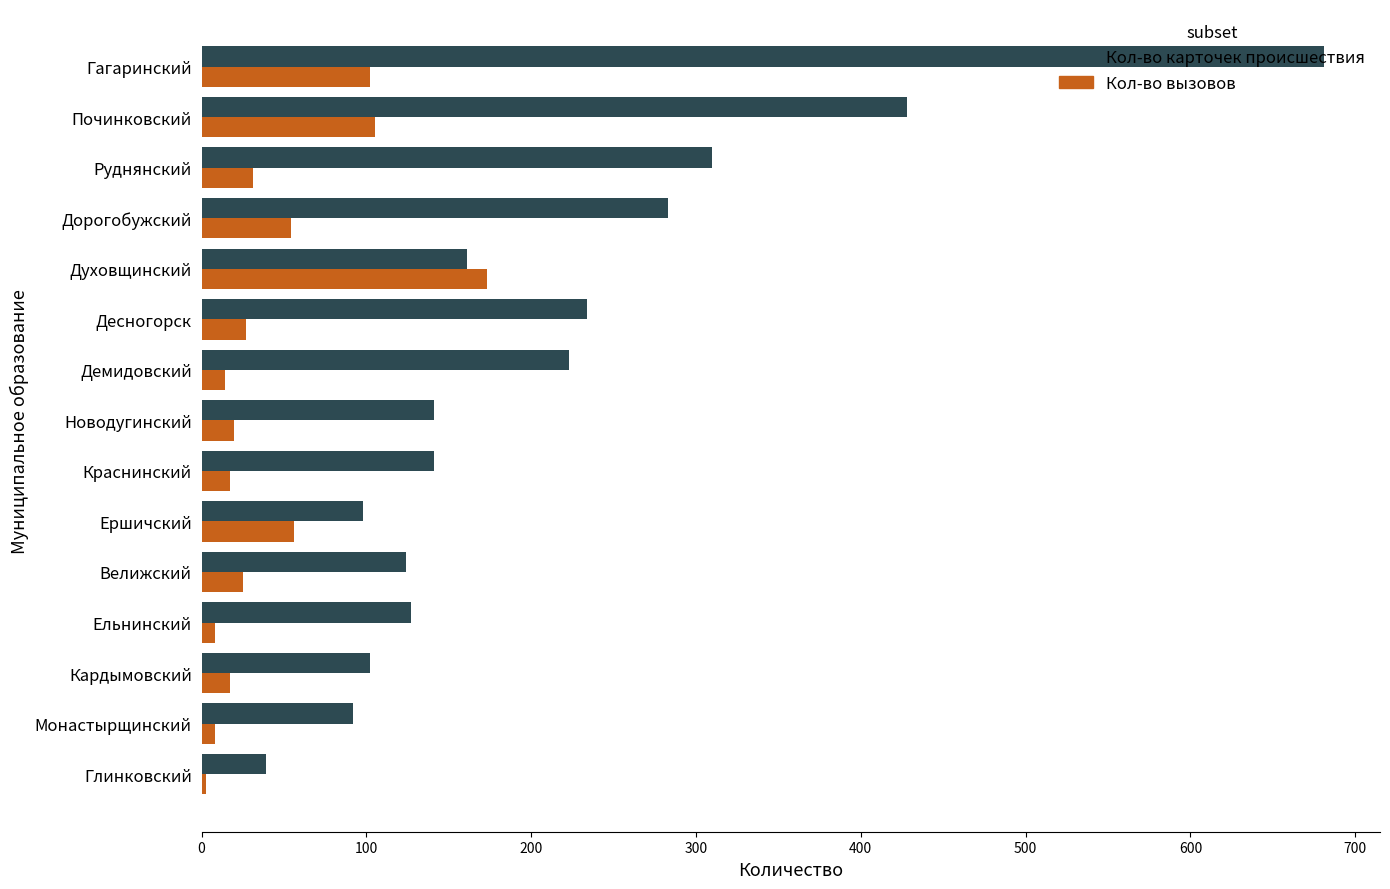

Is it true that Кол-во карточек происшествия equals 223 at Демидовский?

True